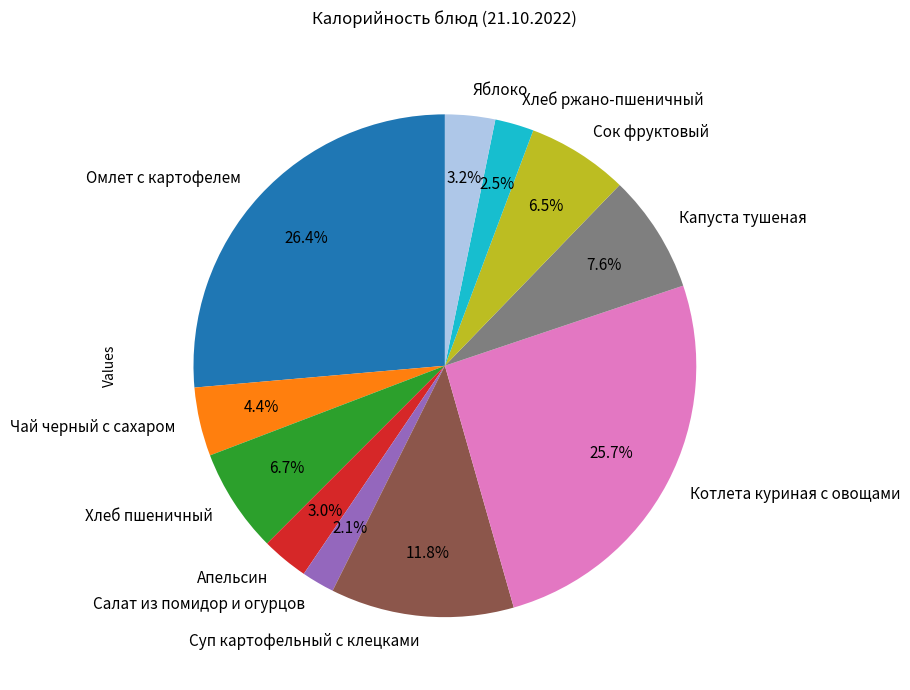

How many slices are in this pie chart?

11